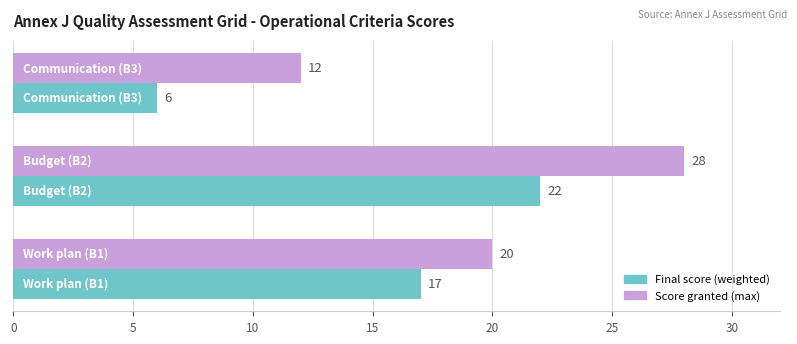

How many Final score (weighted) values are between 6 and 22?

3